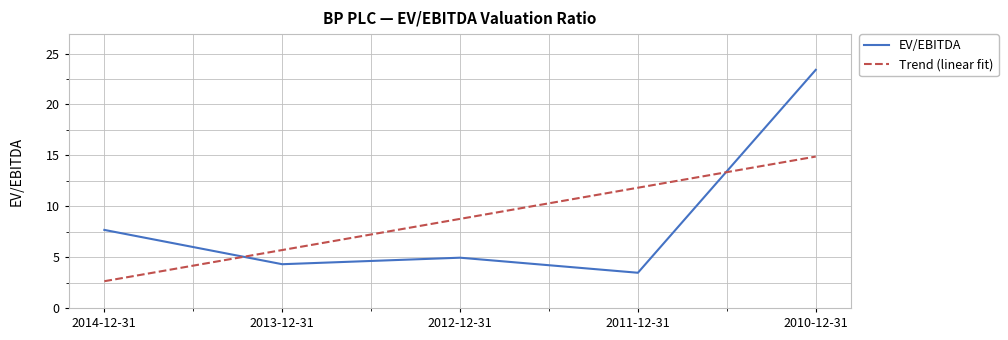

At 2011-12-31, list the series in order from largest to smallest.

Trend (linear fit), EV/EBITDA